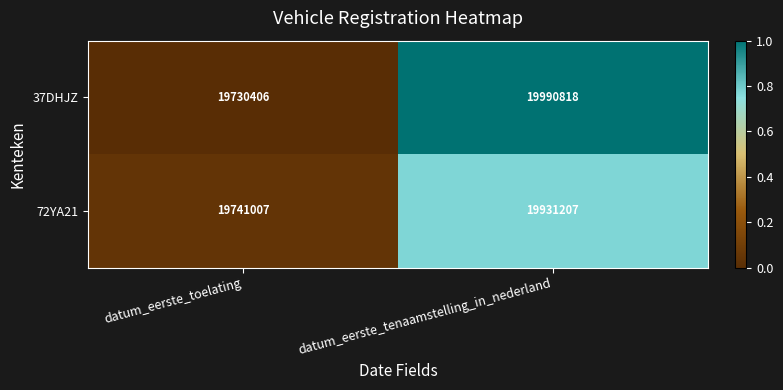

Count the 37DHJZ values in the range 0 to 1.

2